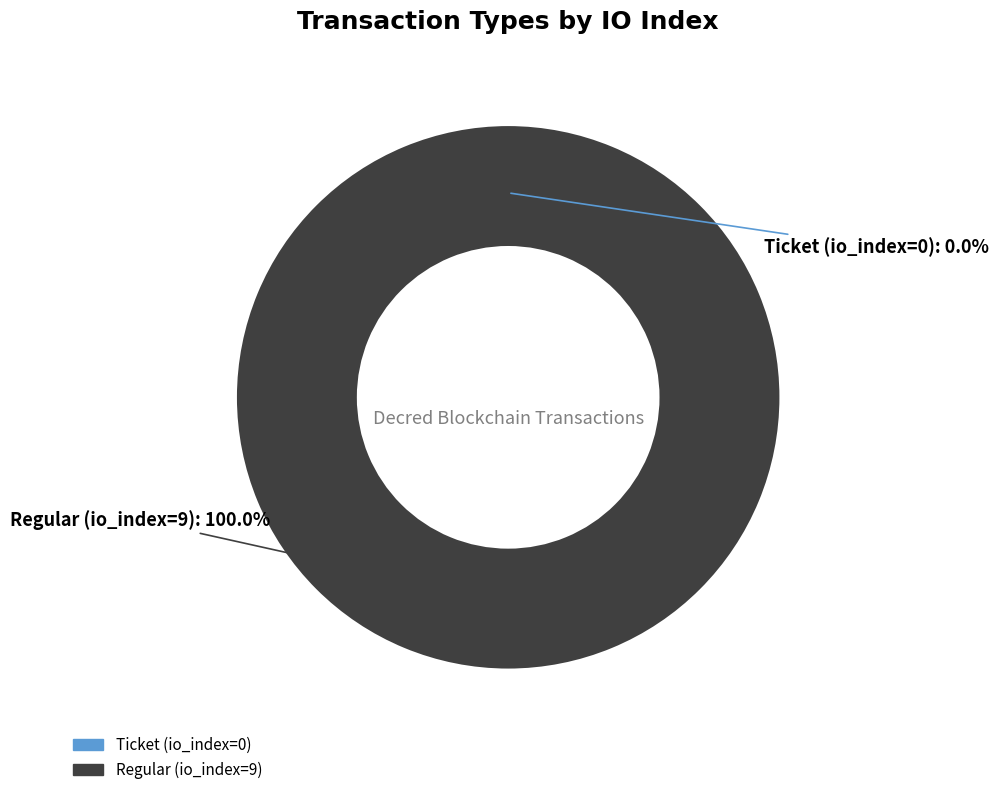

Which has a higher value, Regular (io_index=9) or Ticket (io_index=0)?

Regular (io_index=9)